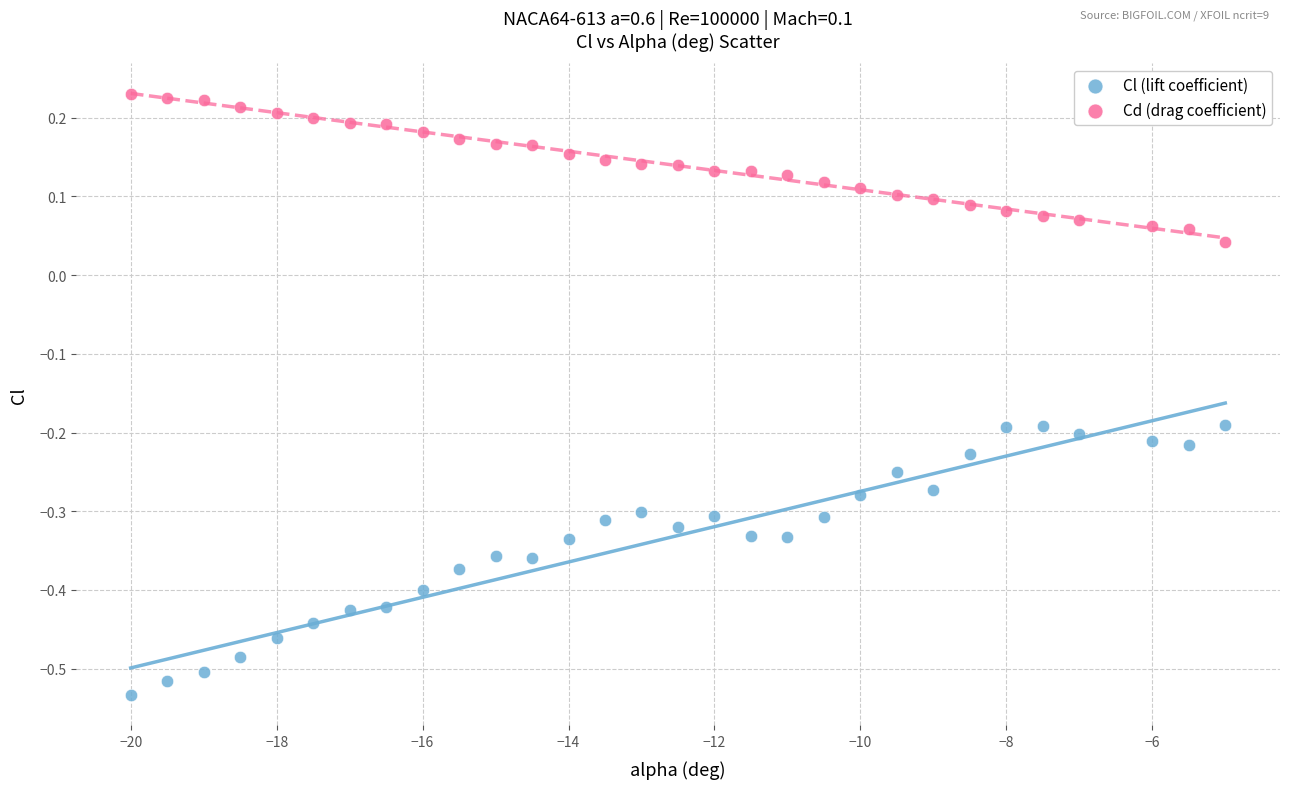

Which series contains the lowest Y value?

Cl (lift coefficient)